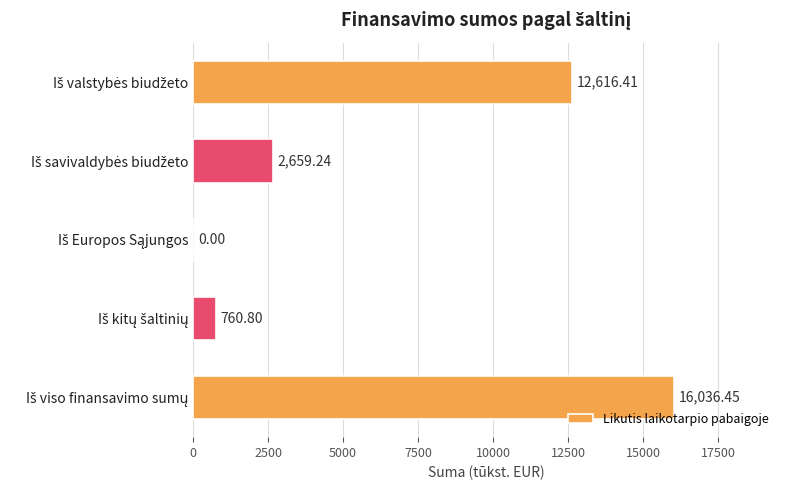

What is the sum of all values?

32072.9